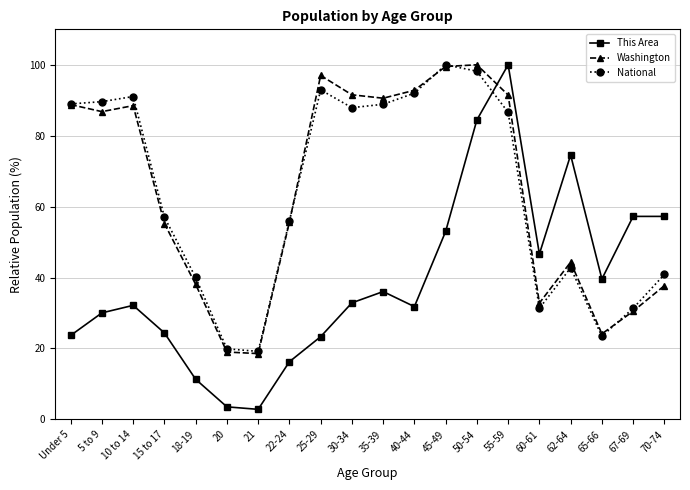

What is the difference between the maximum and minimum values in the Washington series?

81.4